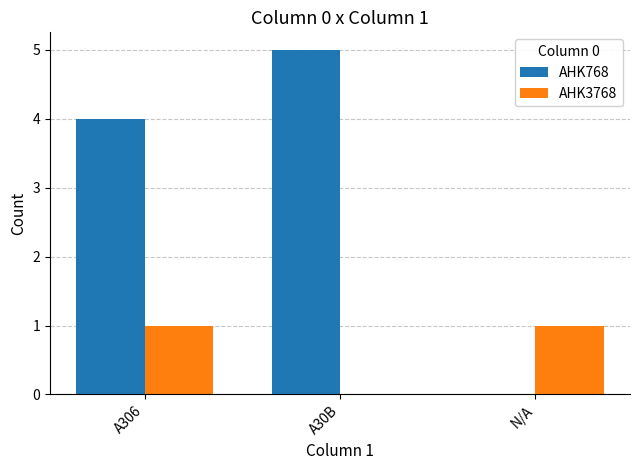

What is the highest value of the AHK768 series?

5